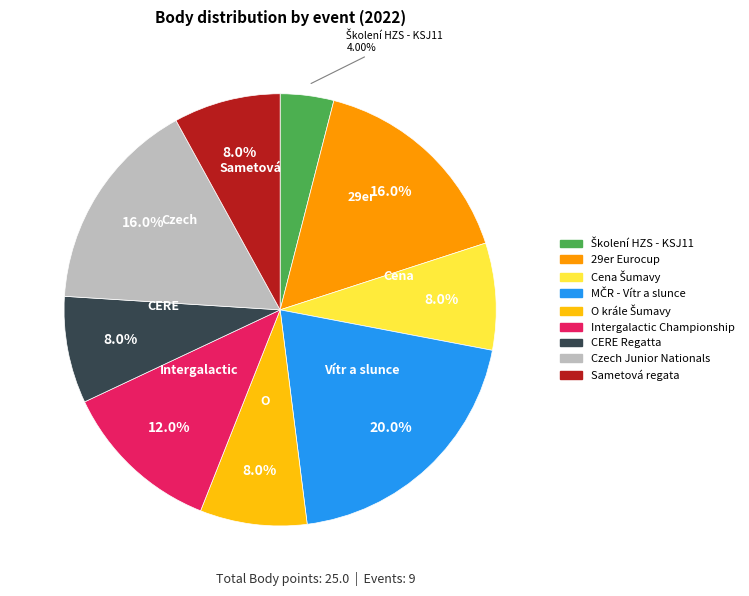

To the nearest percent, what is the average slice percentage?

11%